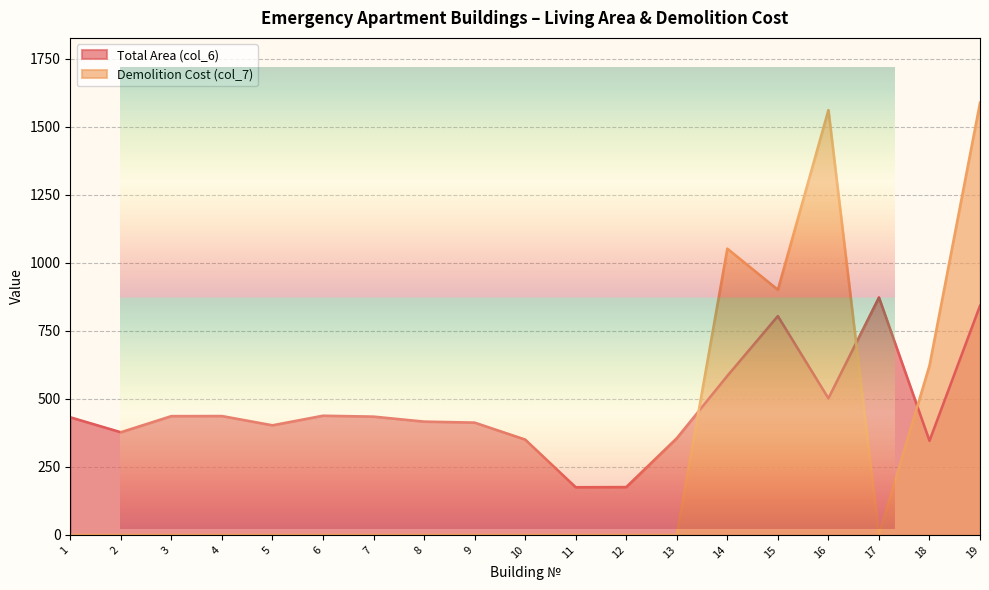

At 2, list the series in order from largest to smallest.

Total Area (col_6), Demolition Cost (col_7)